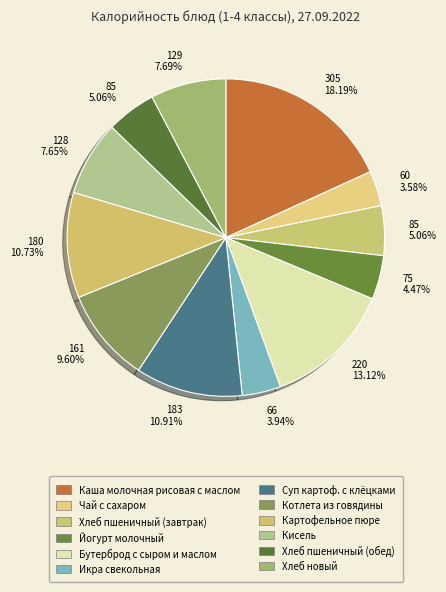

How many segments does this pie chart have?

12